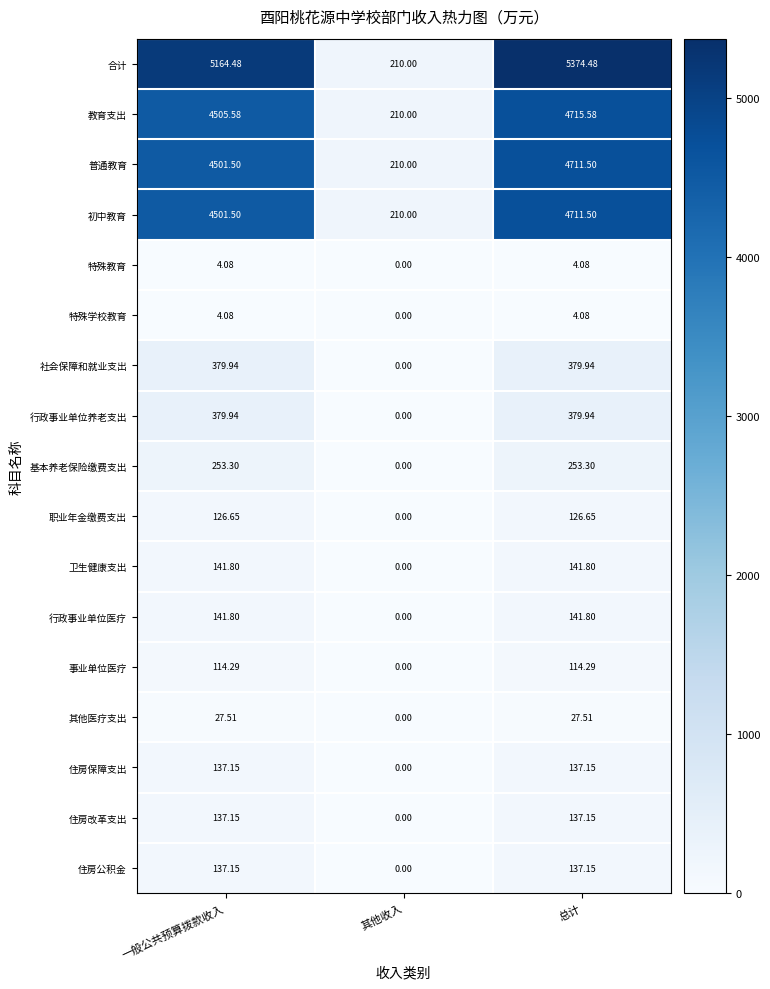

Which category has the highest value across all series?

总计